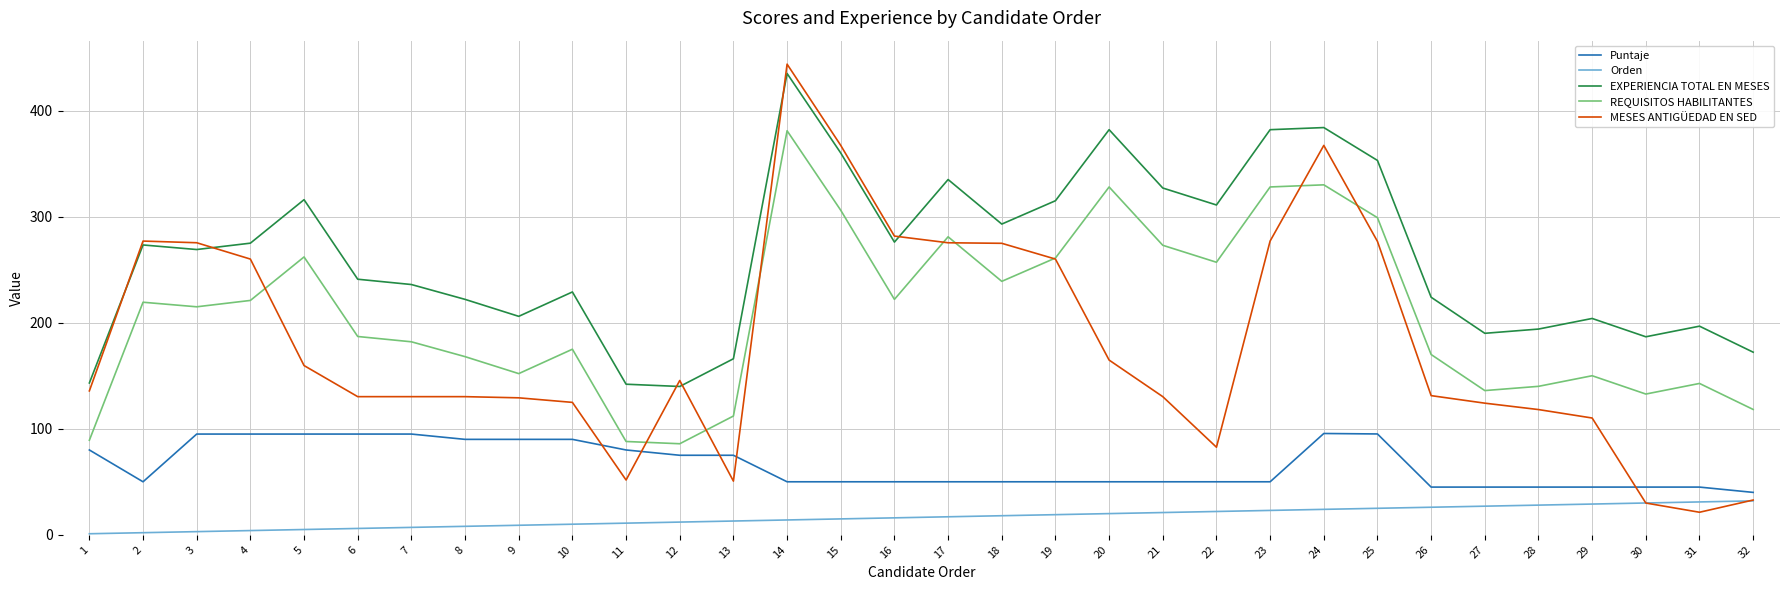

The value of MESES ANTIGÜEDAD EN SED at 1 is 135.7. True or false?

True